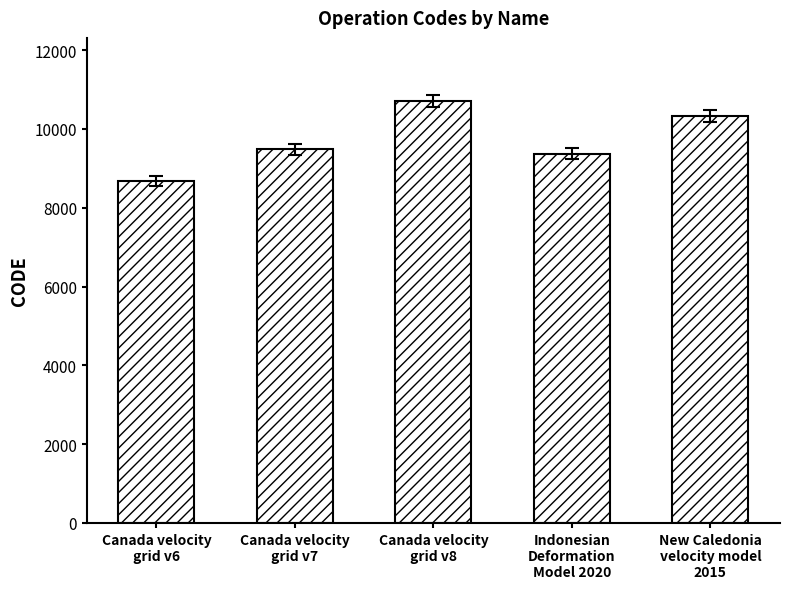

How many bars are there in total?

5